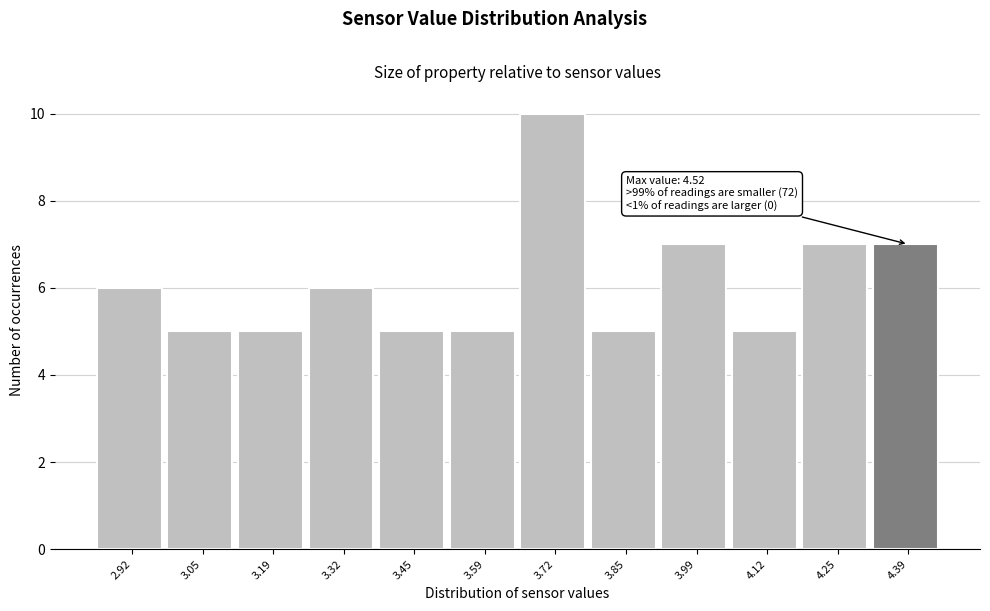

Reading left to right, extract all data points from this chart.

2.92=6	3.05=5	3.19=5	3.32=6	3.45=5	3.59=5	3.72=10	3.85=5	3.99=7	4.12=5	4.25=7	4.39=7